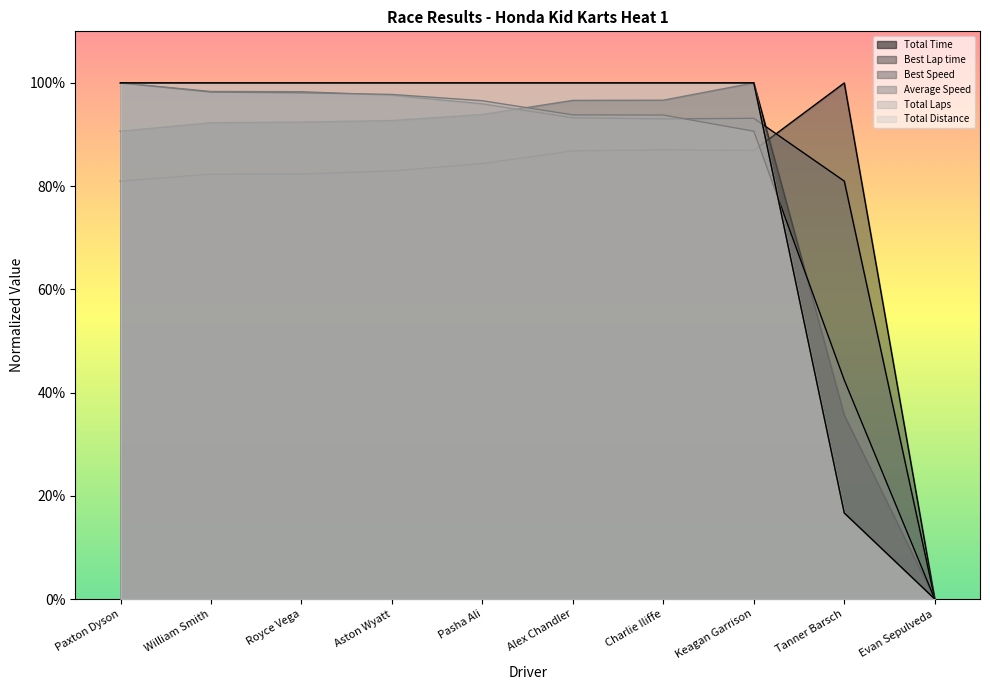

At which category does the chart reach its minimum across all series?

Evan Sepulveda